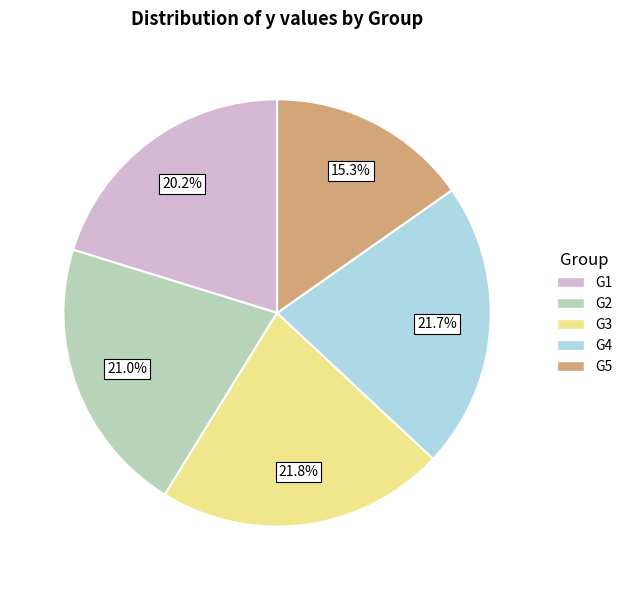

To the nearest percent, what percentage of the pie is G1?

20%